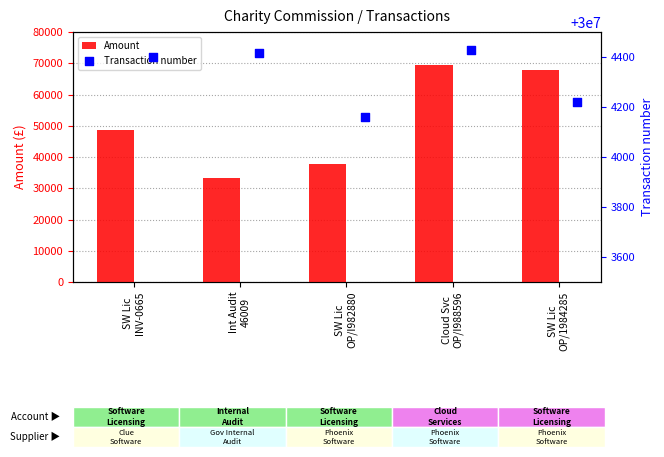

What is the average value of the Amount series?

51332.5